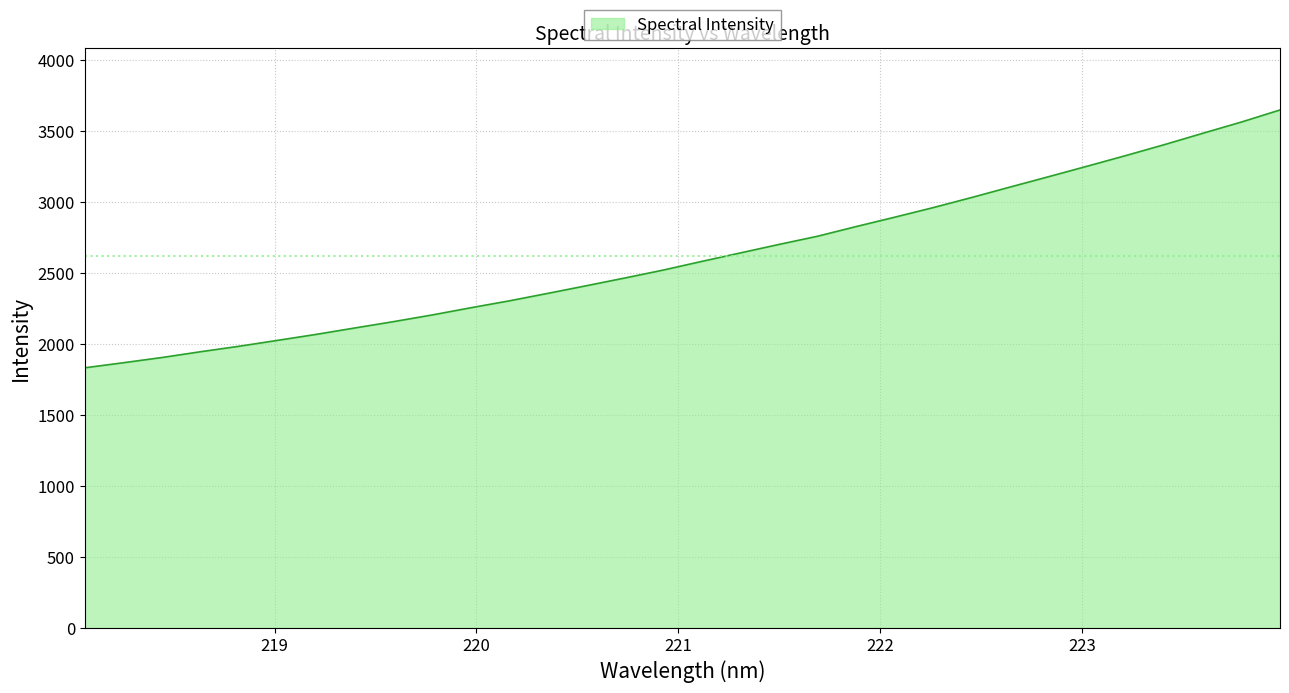

What is the sum of all values?

83812.9